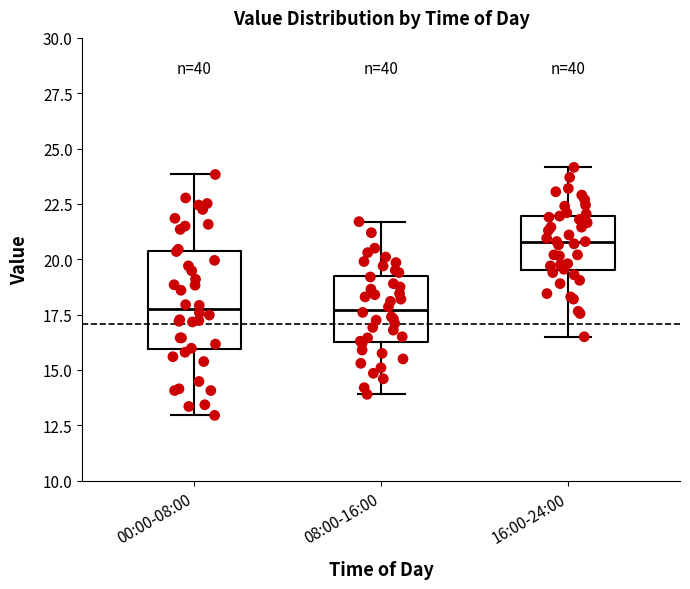

Comparing the boxes themselves (not the whiskers), which one is the tallest?

00:00-08:00